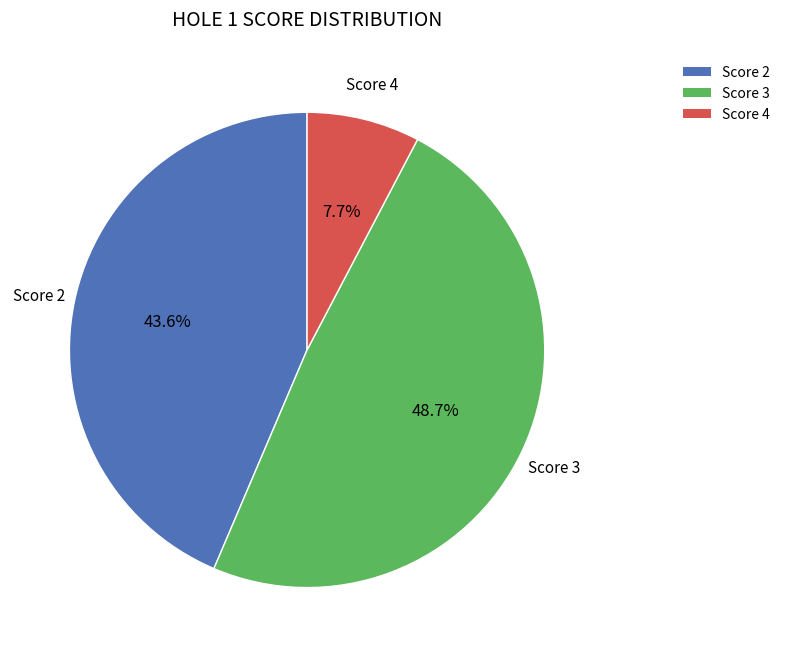

Is there a majority slice in this chart?

No